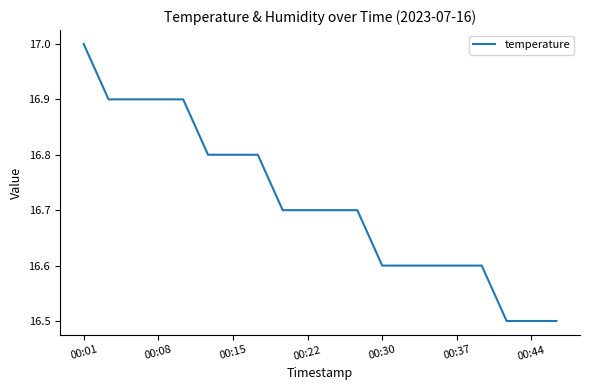

Reading left to right, list all the values displayed in this chart.

17.0	16.9	16.9	16.9	16.9	16.8	16.8	16.8	16.7	16.7	16.7	16.7	16.6	16.6	16.6	16.6	16.6	16.5	16.5	16.5